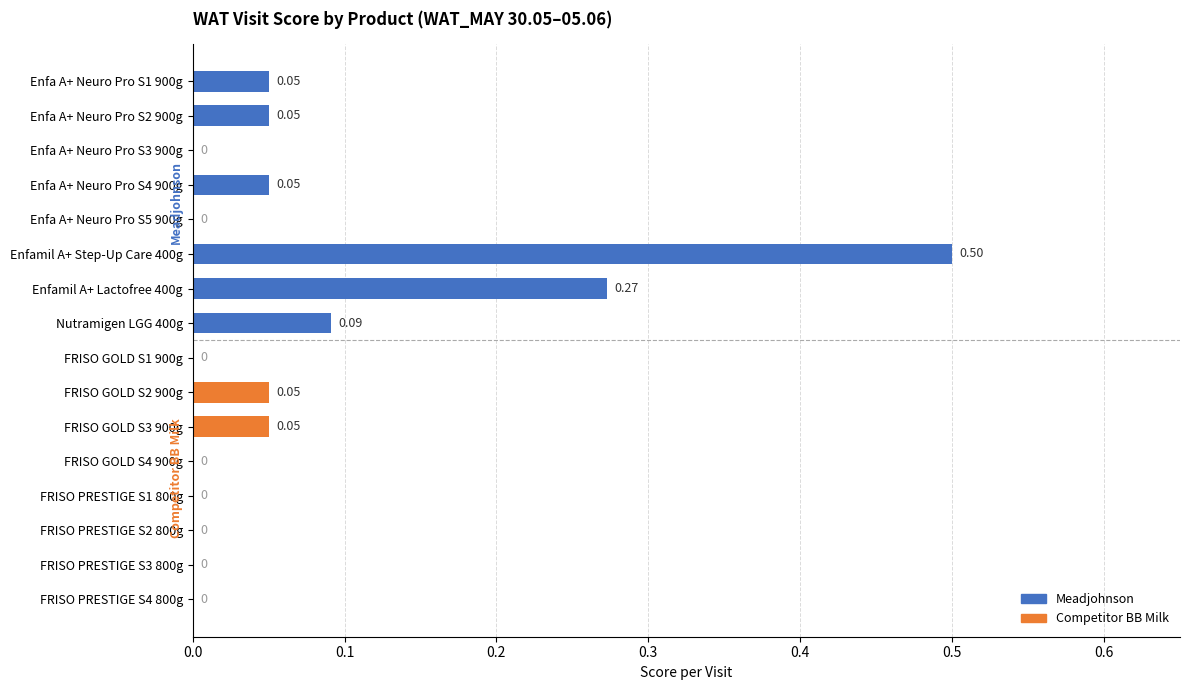

Which category has the highest value across all series?

Enfamil A+ Step-Up Care 400g